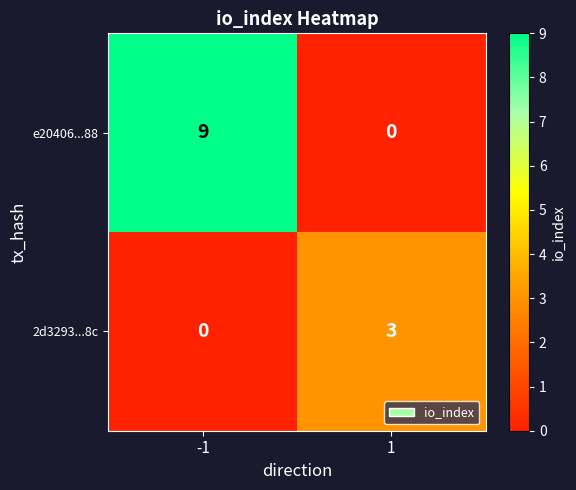

List the series in order of their peak value, lowest first.

2d3293...8c, e20406...88